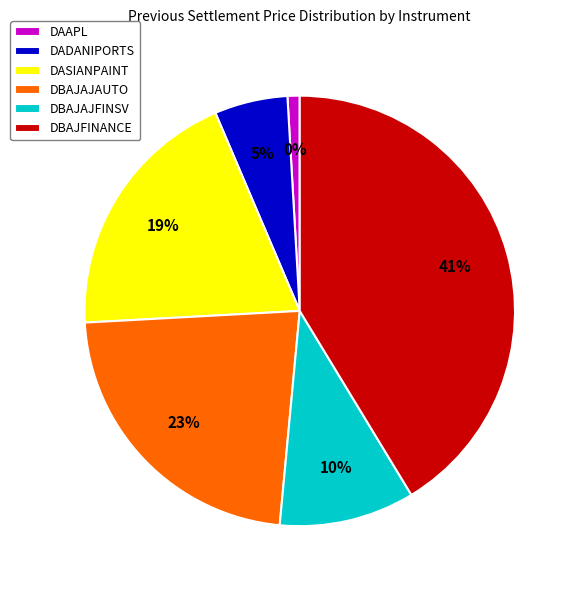

Which slice is the largest?

DBAJFINANCE